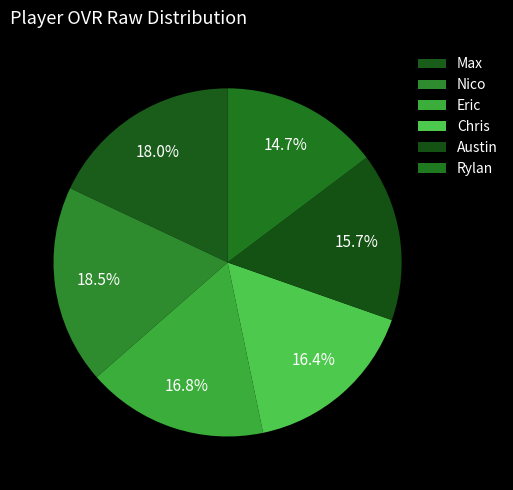

What percentage is NOT represented by Austin?

84.3%